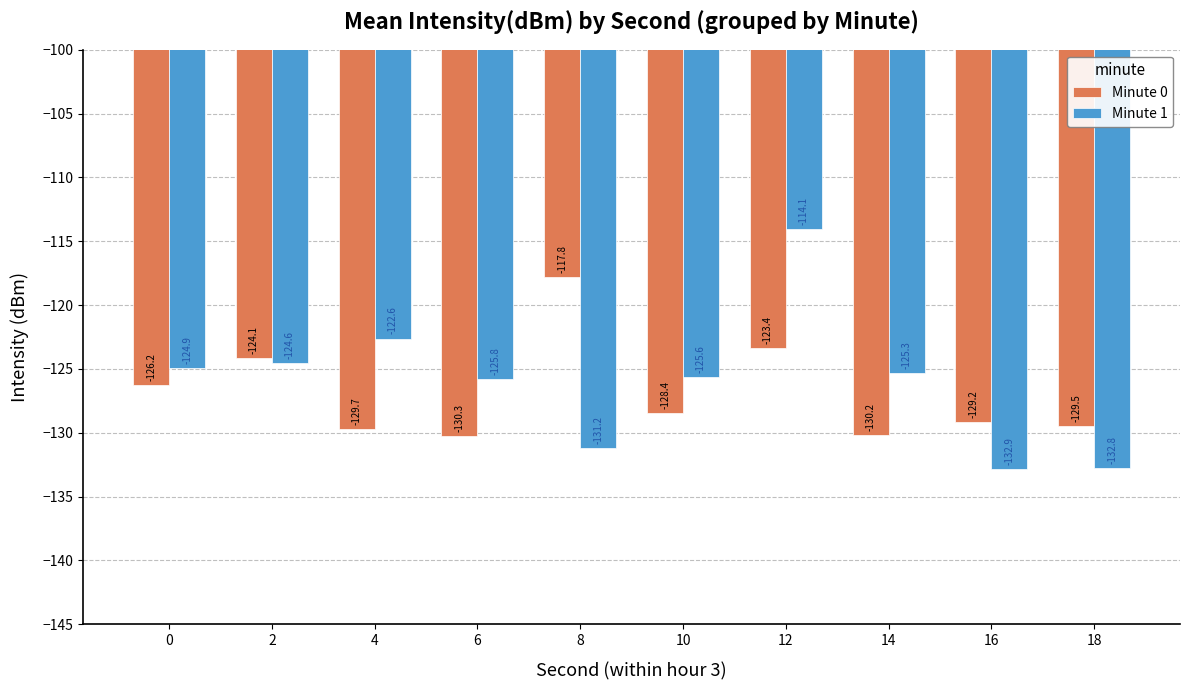

What are all the series names shown in the legend?

Minute 0, Minute 1